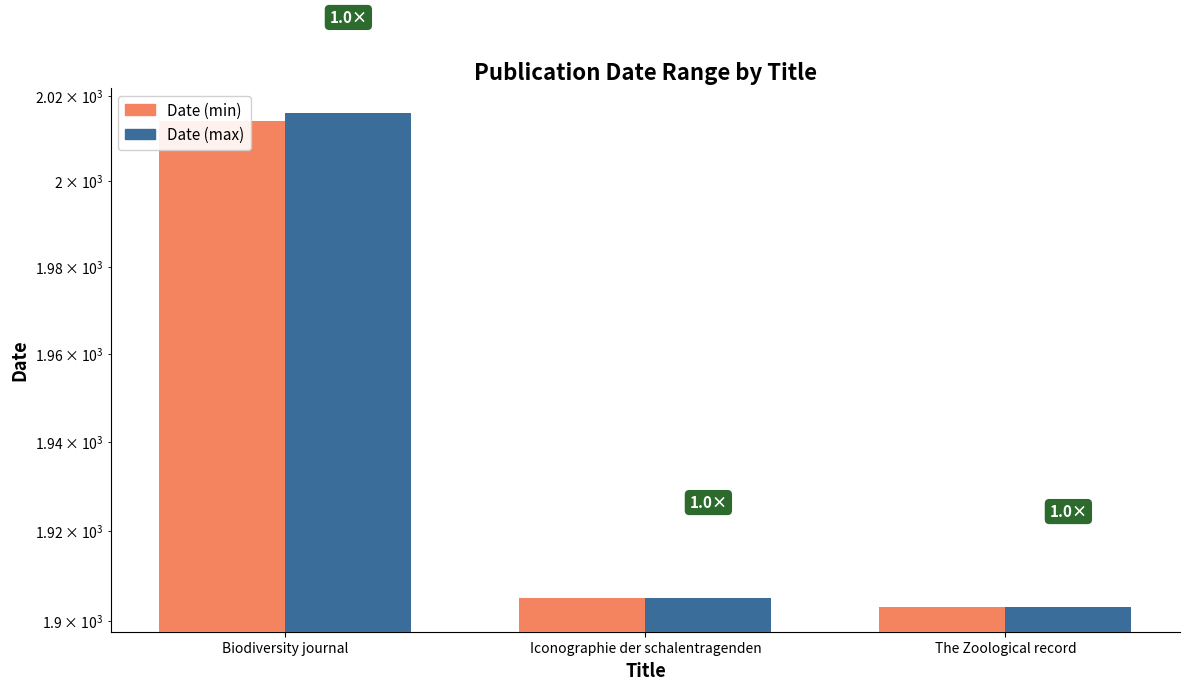

Where does the Date (max) series first go above 1905?

Biodiversity journal